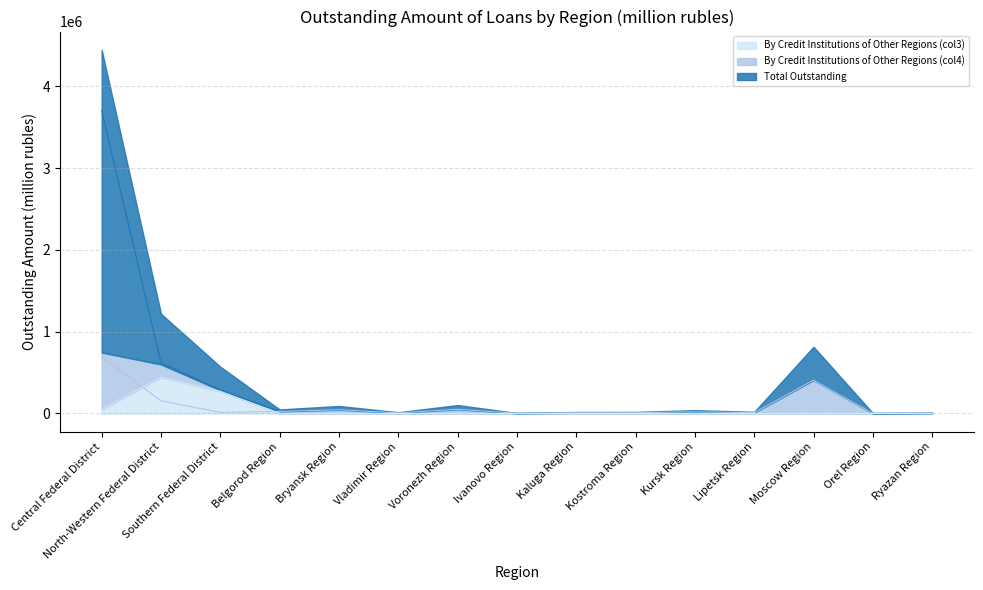

Which series has the largest range (max minus min)?

Total Outstanding